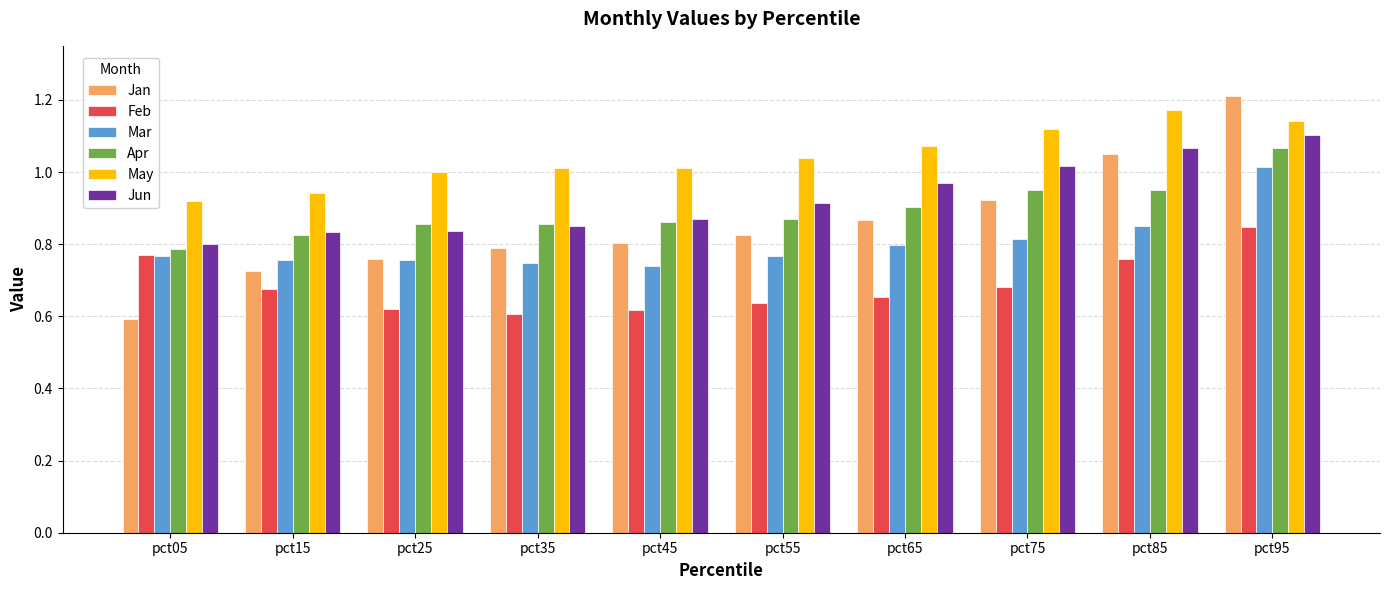

At which label does May reach its peak?

pct85